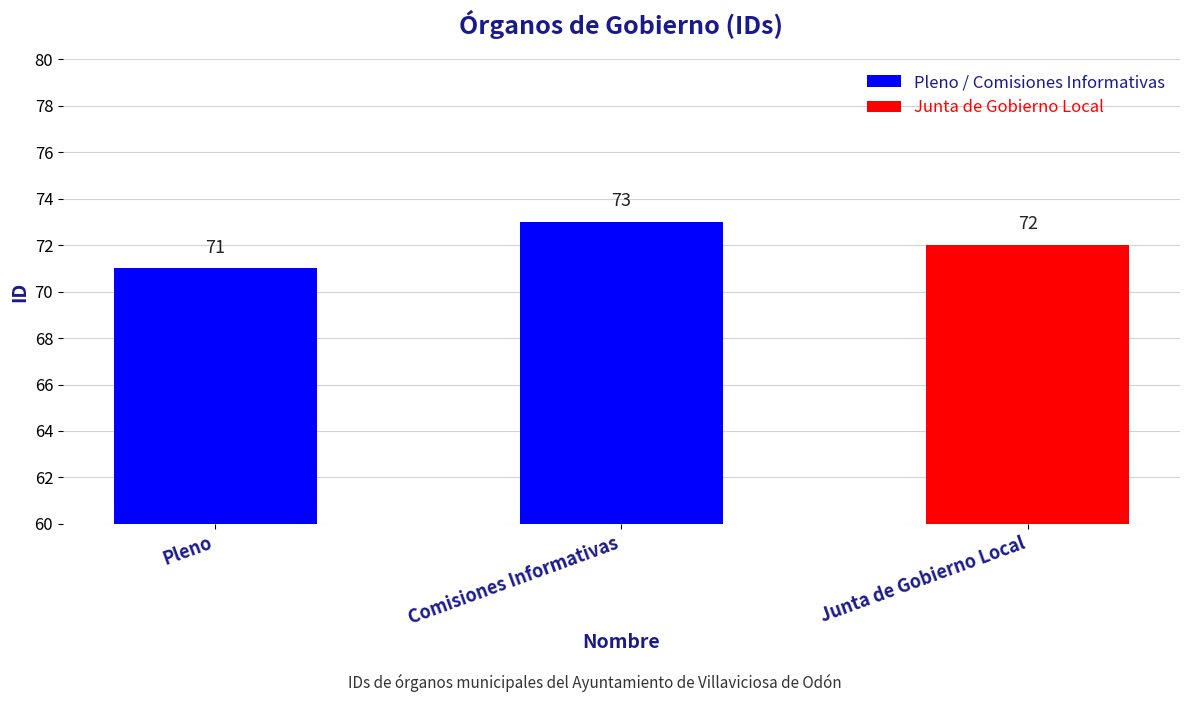

What is the label of the 2nd bar from the left?

Comisiones Informativas